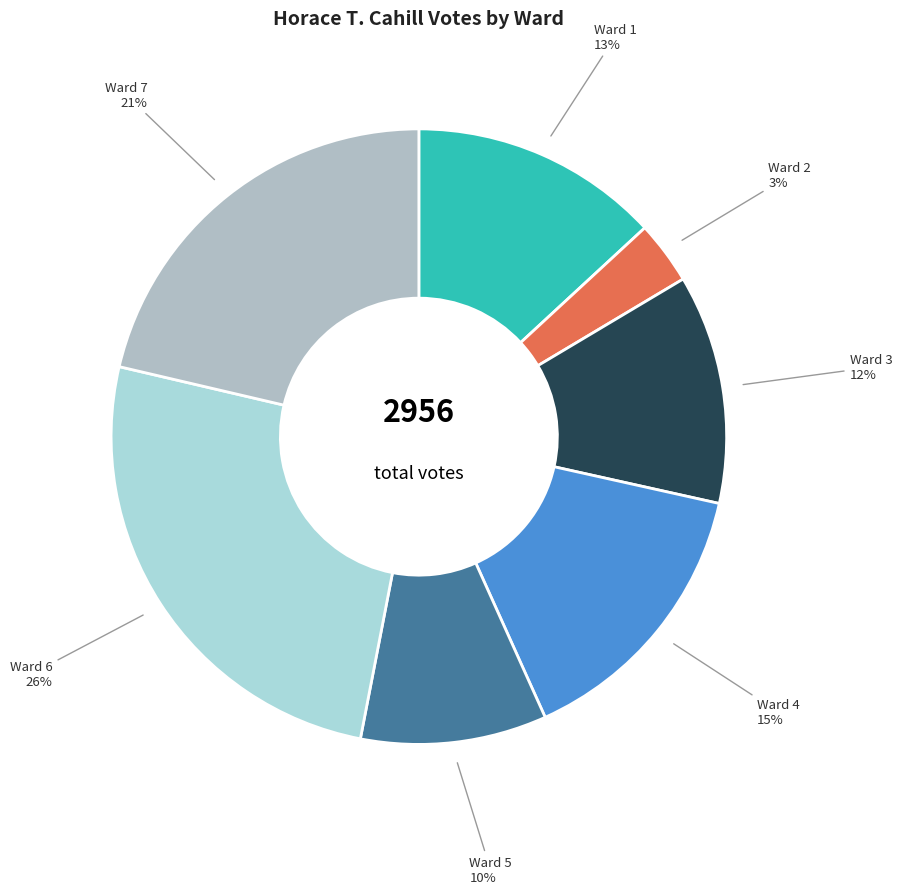

What is the largest slice in the pie chart?

Ward 6